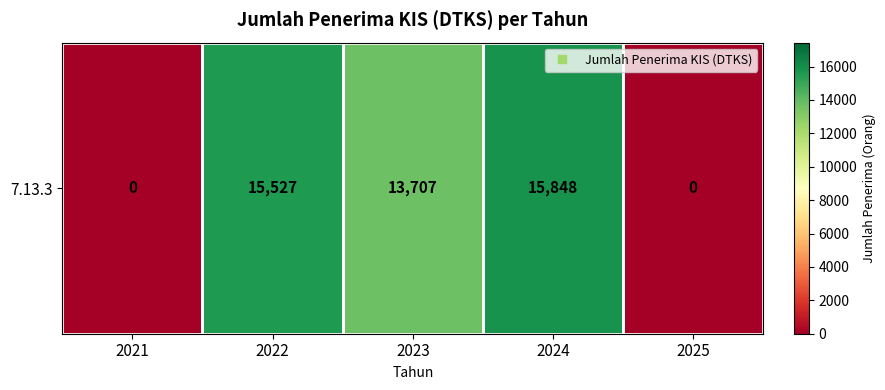

What is the difference between the values at 2025 and 2022?

15527